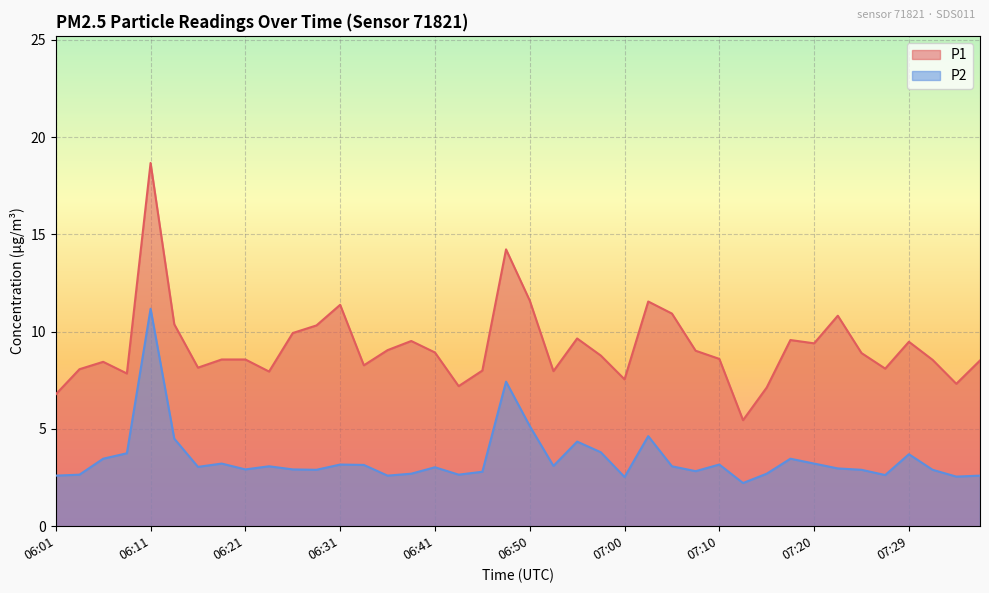

What is the sum of the P1 values at 06:53 and 07:10?

16.6